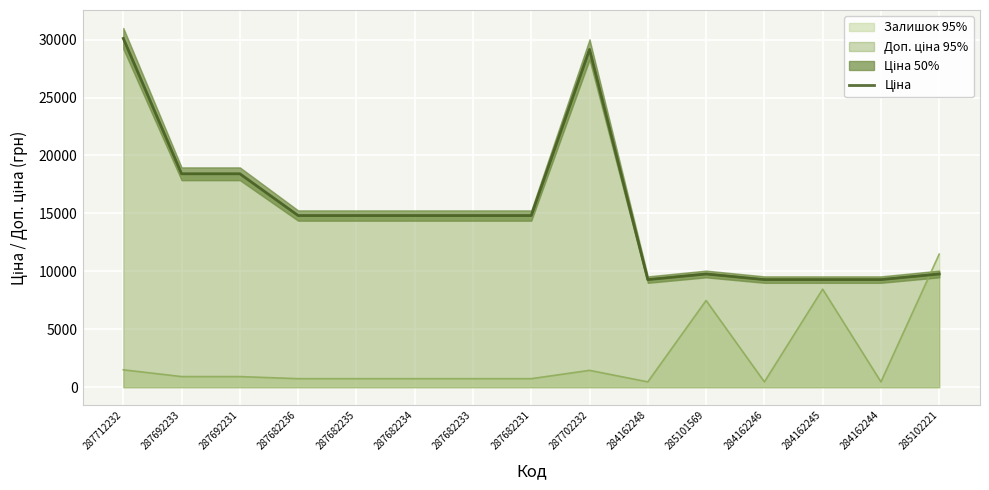

Which category has the lowest value across all series?

284162248